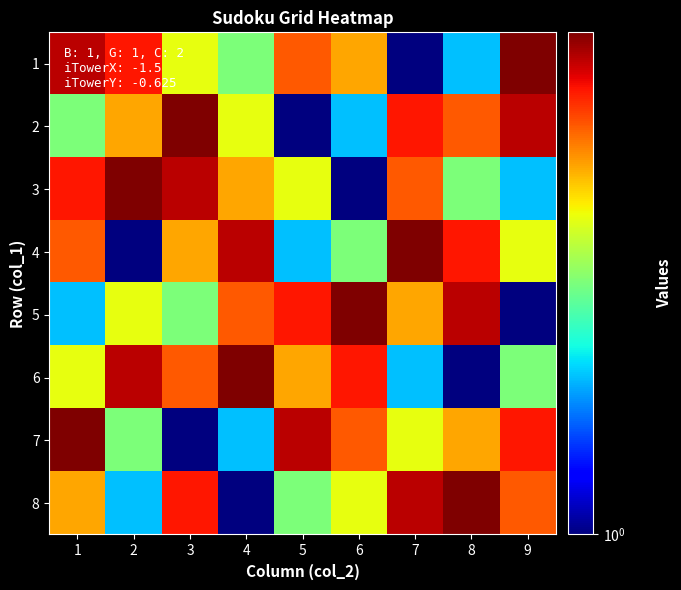

Rank the series by their maximum value, from highest to lowest.

1, 2, 3, 4, 5, 6, 7, 8